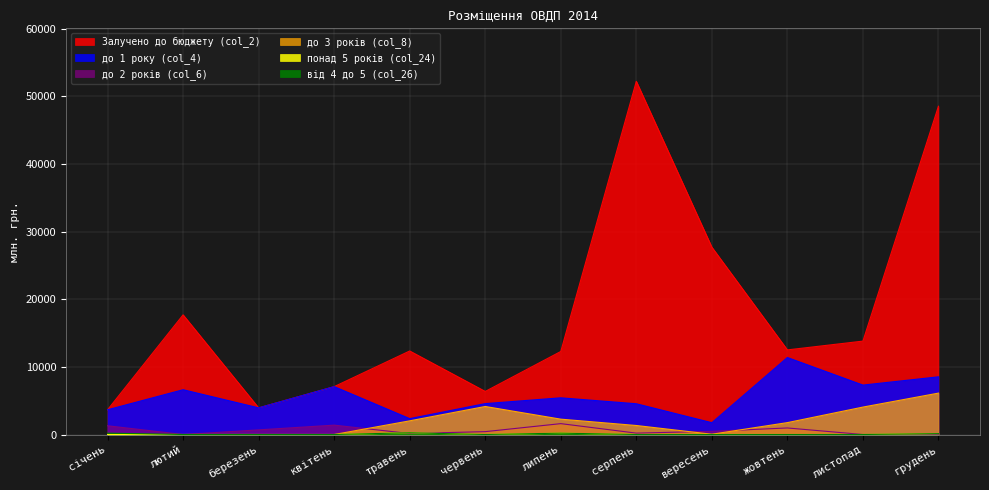

Reading right to left, list all the values displayed in this chart.

Залучено до бюджету (col_2): 48513.7	13803.8	12504.9	27687.8	52199.7	12270.3	6365.8	12344.9	7076.2	3940.1	17685.4	3653.8
до 1 року (col_4): 8525.2	7303.8	11379.5	1744.6	4544.9	5422.4	4565.8	2344.9	7076.2	3940.1	6619.0	3653.8
до 2 років (col_6): 0.0	0.0	967.9	471.7	203.9	1607.1	423.7	146.6	1384.0	684.5	0.0	1290.8
до 3 років (col_8): 6118.2	4052.4	1757.1	41.3	1330.9	2267.8	4142.1	2020.1	0.0	0.0	0.0	0.0
понад 5 років (col_24): 130.1	0.0	0.0	8.0	0.0	200.1	0.0	254.7	0.0	0.0	0.0	0.0
від 4 до 5 (col_26): 130.1	0.0	0.0	0.0	0.0	200.1	0.0	254.7	0.0	0.0	0.0	199.7